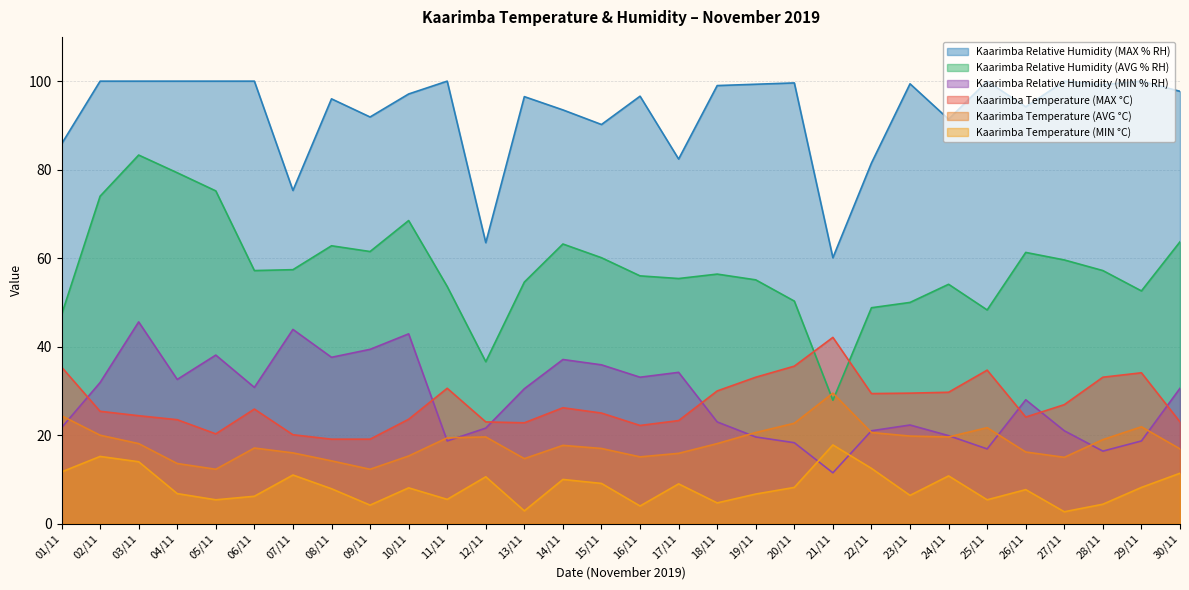

What is the minimum value for Kaarimba Temperature (MAX °C)?

19.1